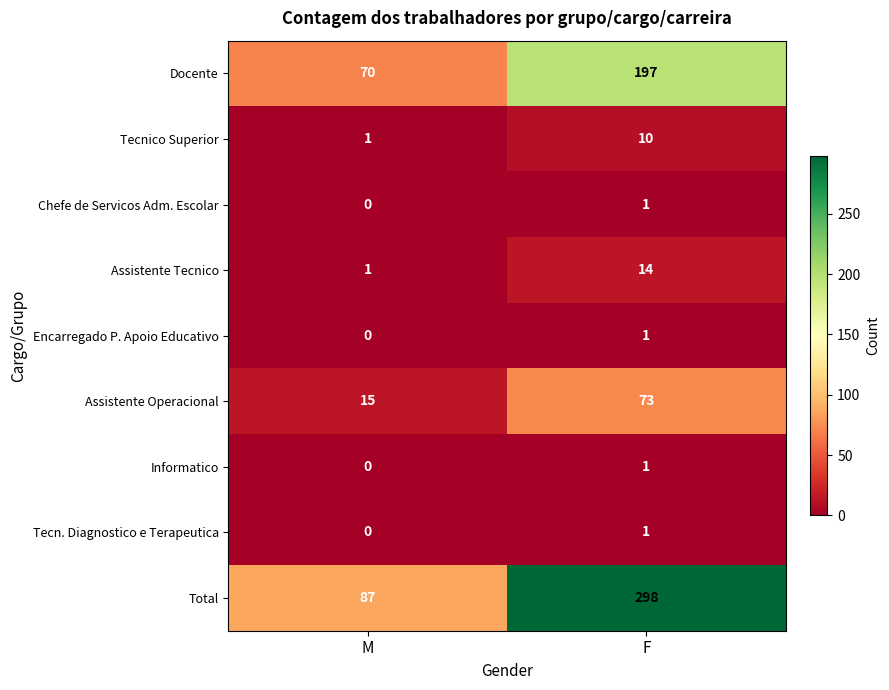

Rank the categories by Tecnico Superior value from highest to lowest.

F, M